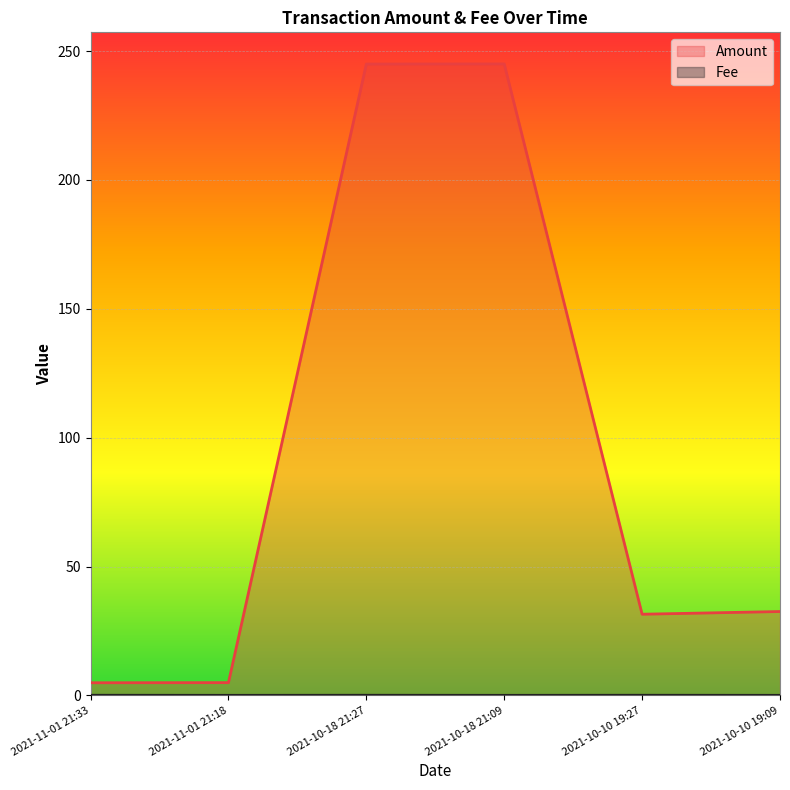

True or false: Amount and Fee cross at least once.

False